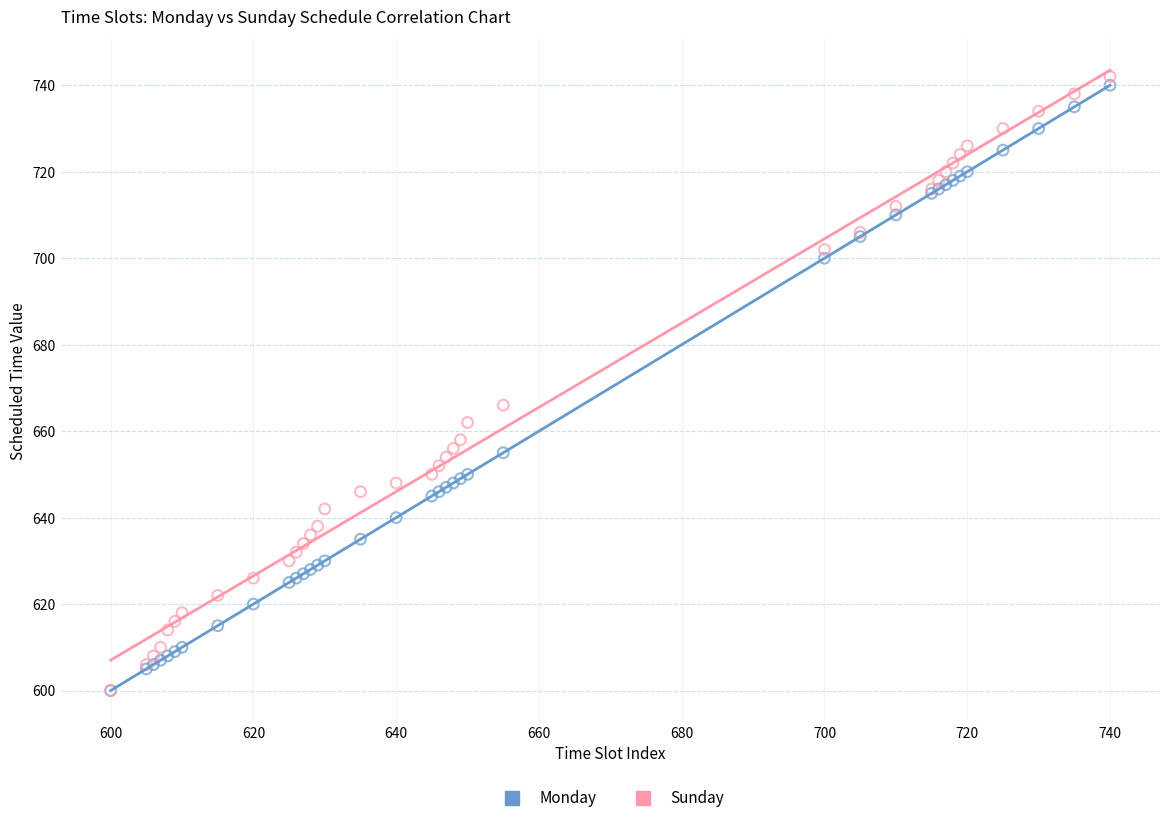

Across all series, what Y value is closest to 671?

666